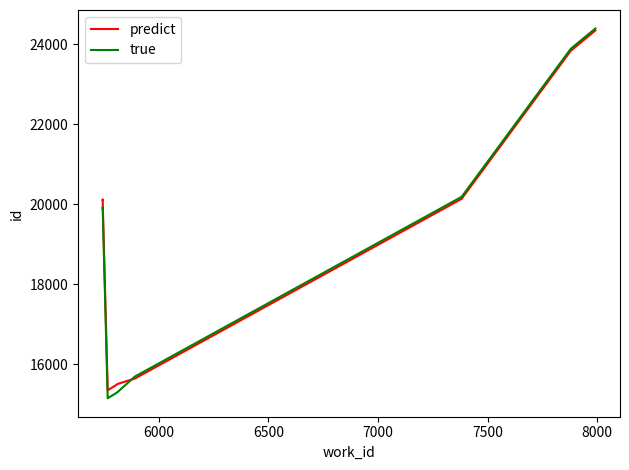

At how many categories does at least one series exceed 21957?

2